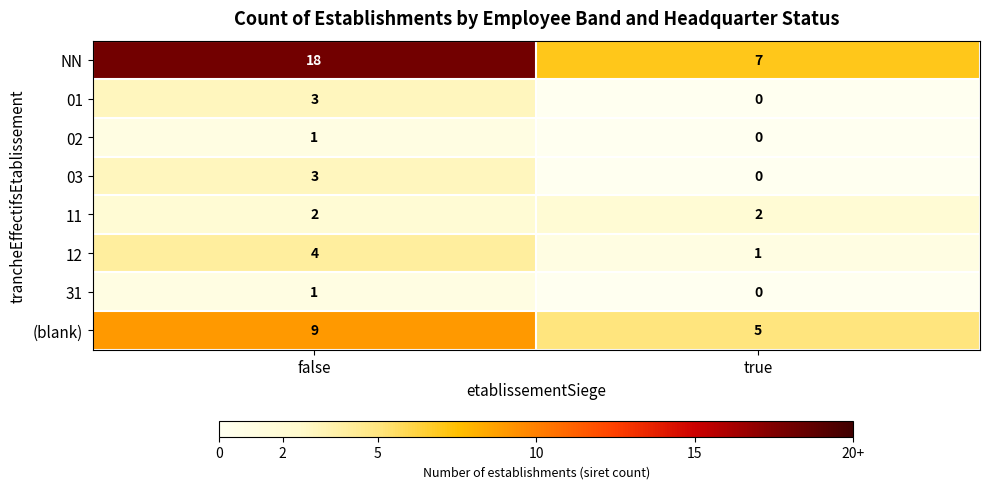

Reading right to left, transcribe all the data shown in this chart.

NN: true=7	false=18
01: true=0	false=3
02: true=0	false=1
03: true=0	false=3
11: true=2	false=2
12: true=1	false=4
31: true=0	false=1
(blank): true=5	false=9